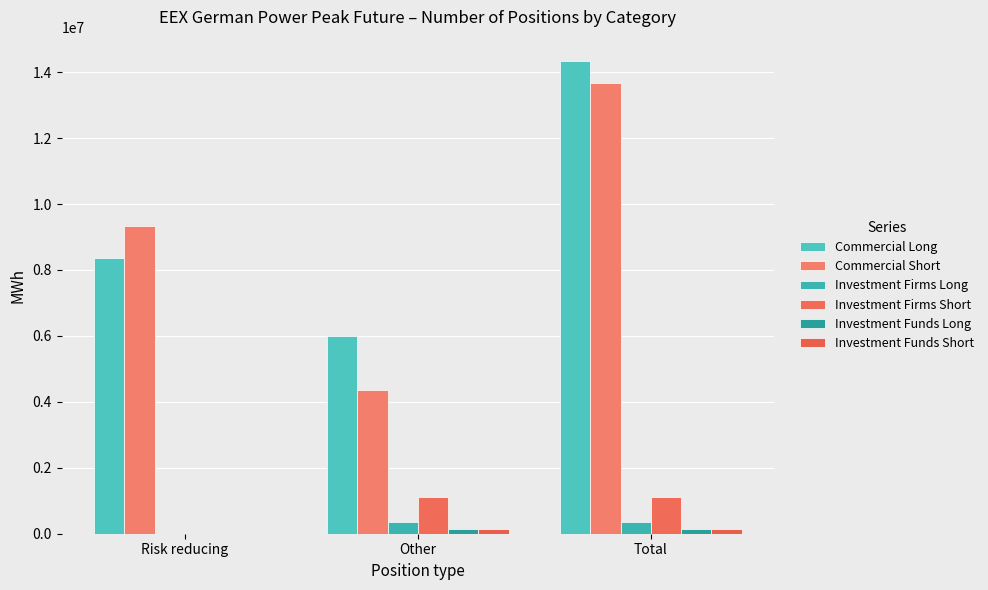

Which series has the largest total across all categories?

Commercial Long